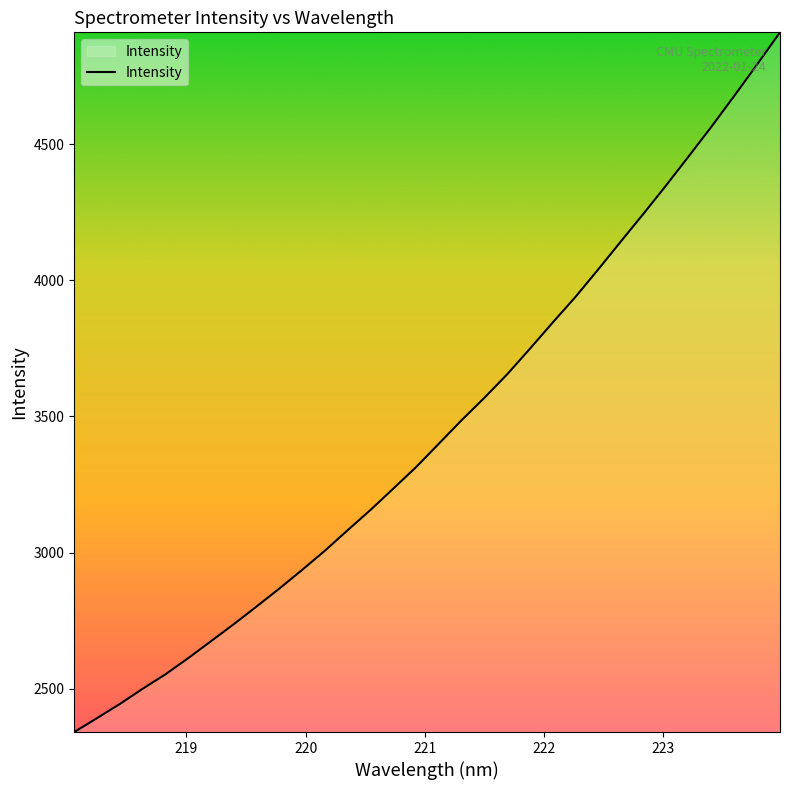

What is the maximum value shown in the chart?

4910.8